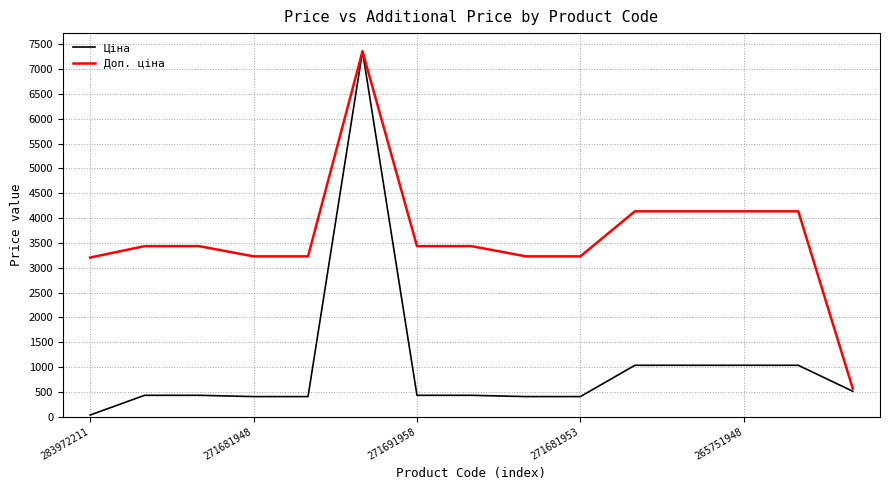

What is the maximum value for Ціна?

7360.2